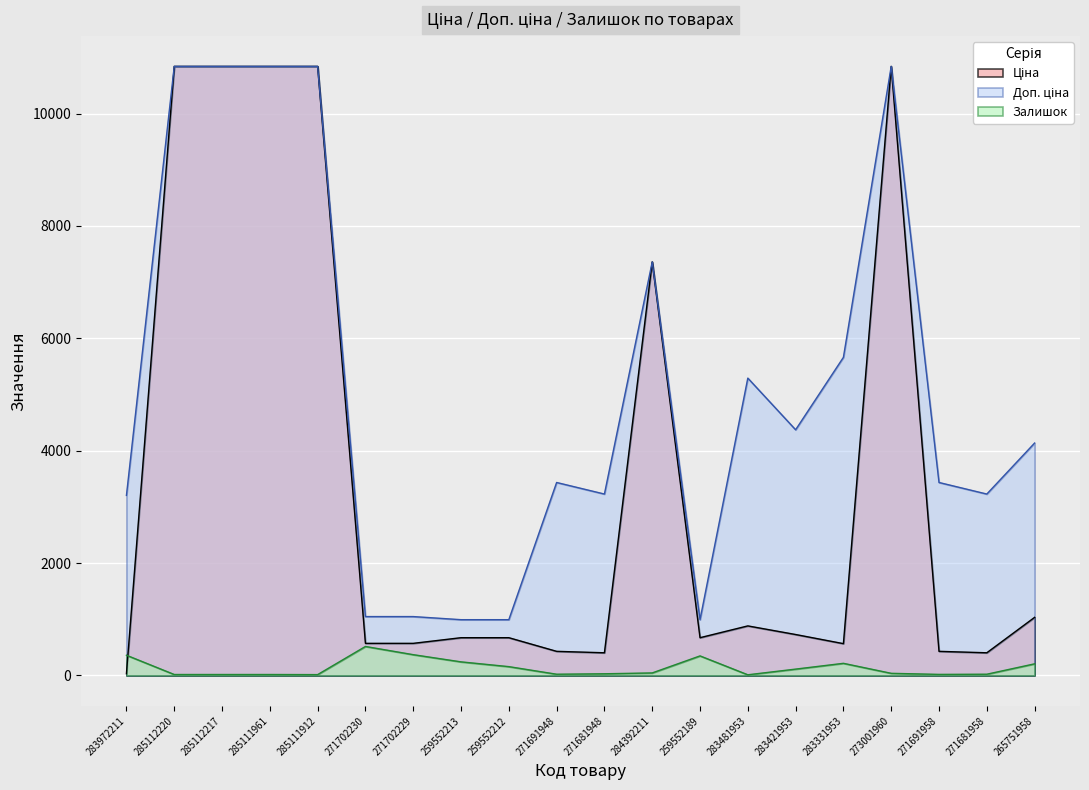

What is the label of the 19th point from the right?

285112220